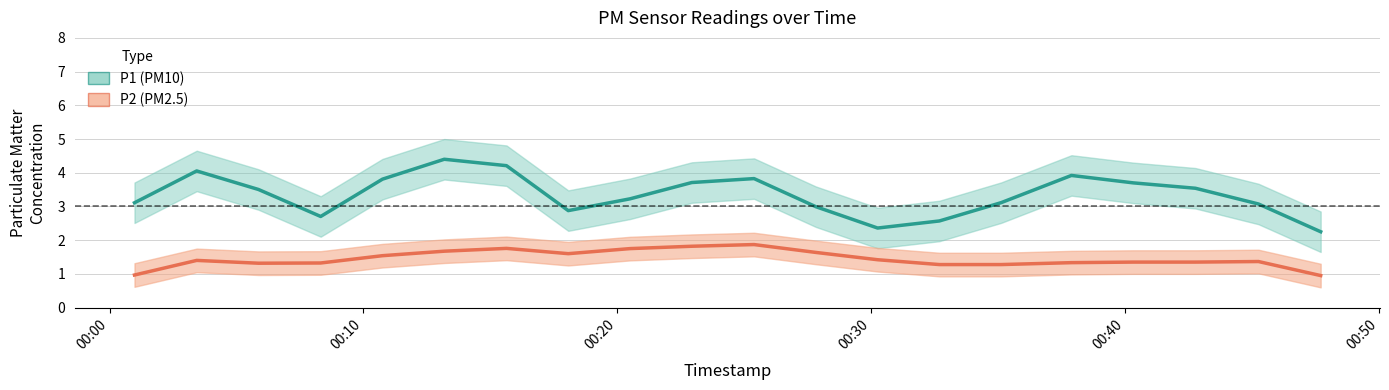

Is it true that P2 equals 0.8 at 2022-07-29T00:13:11?

False